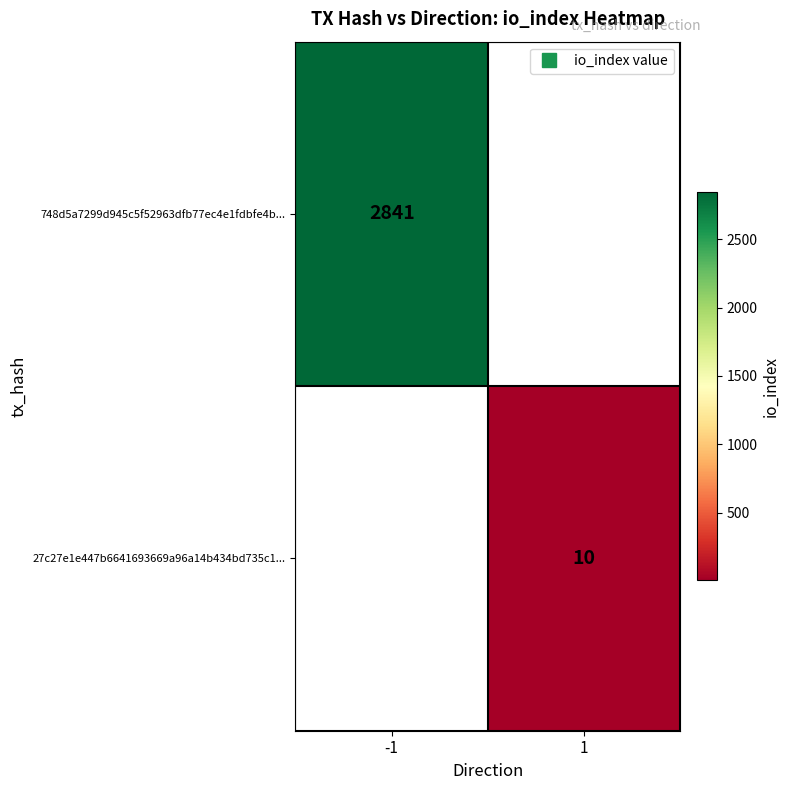

Which category has the highest value in the 27c27e1e447b6641693669a96a14b434bd735c1... series?

-1